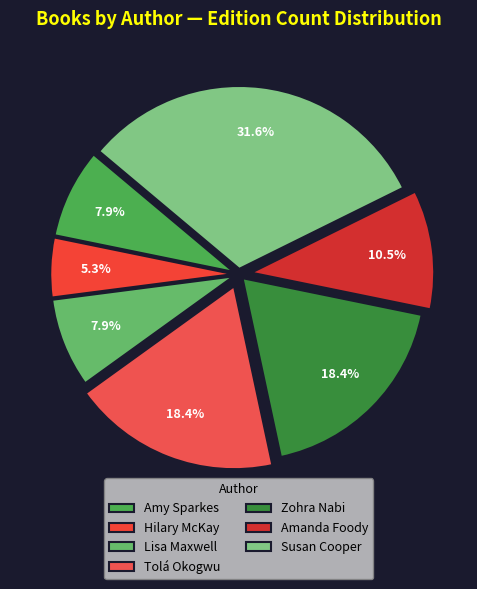

Count the number of slices in the pie.

7